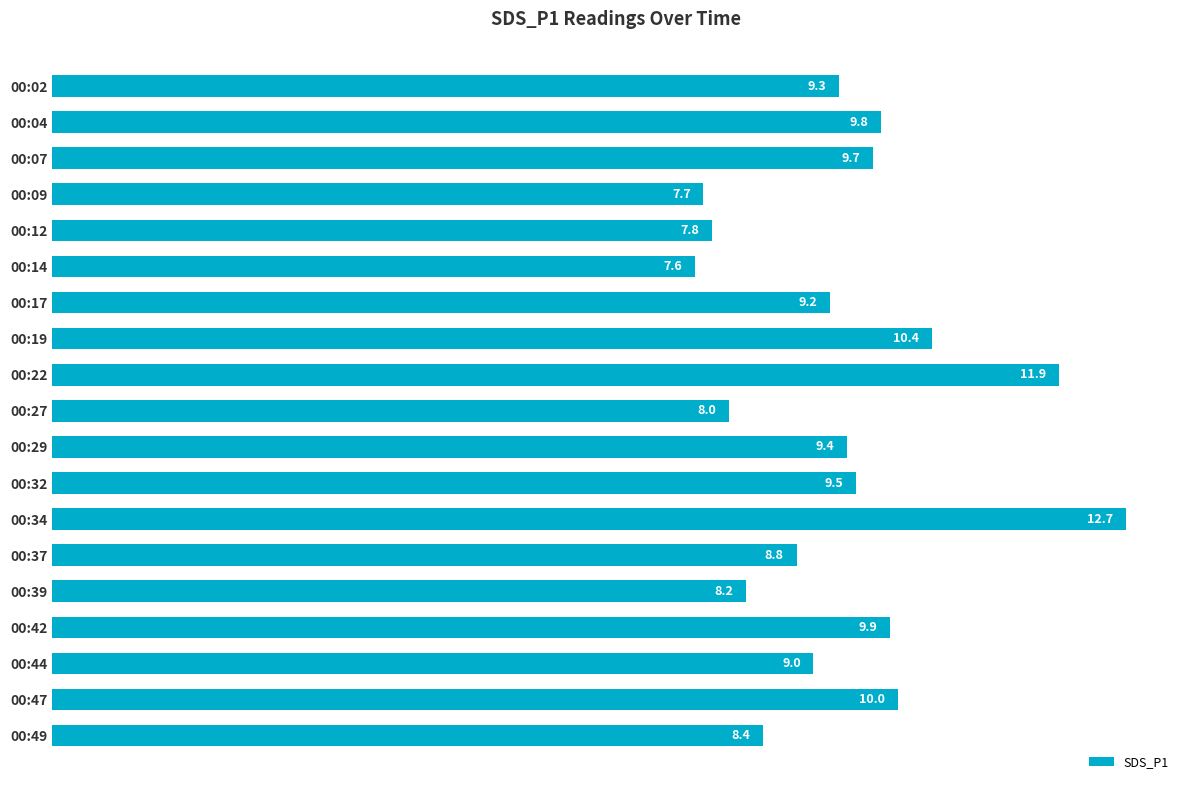

Where is the data nearest to the value 10?

00:47